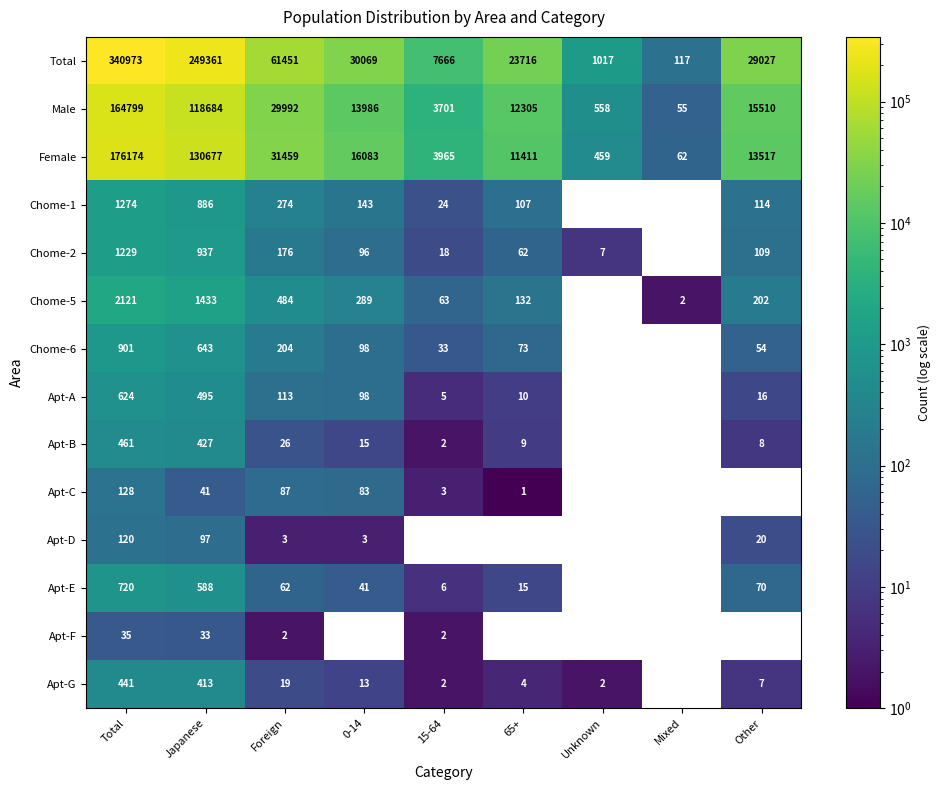

The value of Total at Total is 340973. True or false?

True